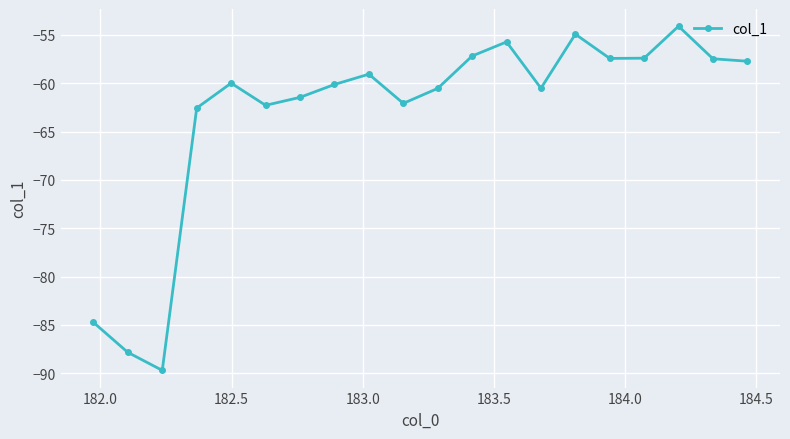

What is the sum of all values?

-1262.8